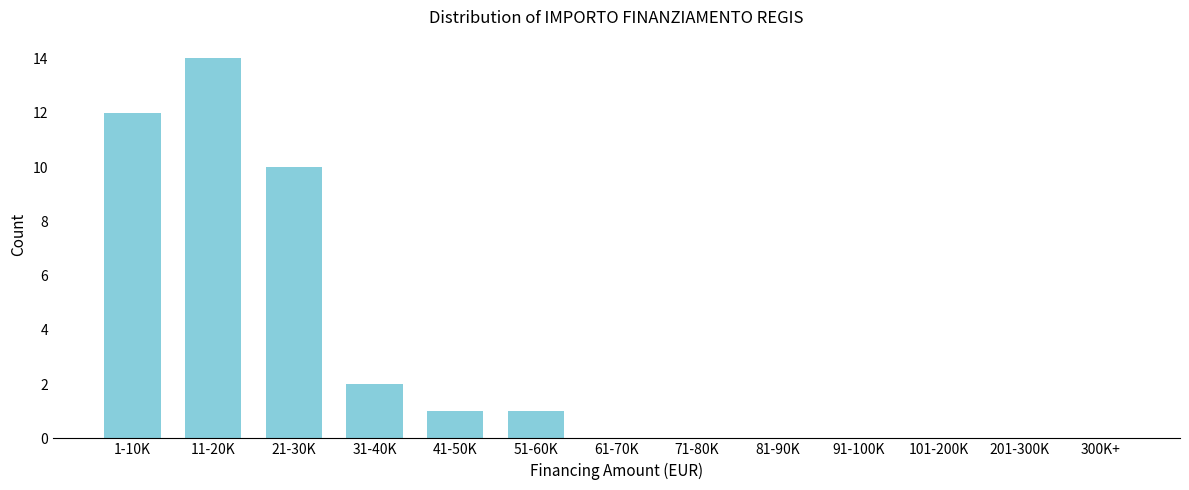

Reading left to right, transcribe all the data shown in this chart.

1-10K=12	11-20K=14	21-30K=10	31-40K=2	41-50K=1	51-60K=1	61-70K=0	71-80K=0	81-90K=0	91-100K=0	101-200K=0	201-300K=0	300K+=0